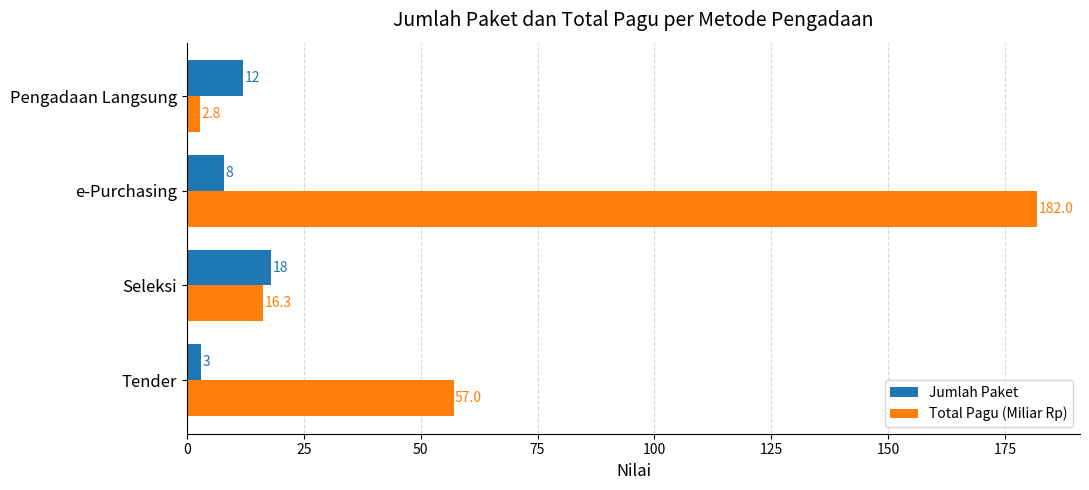

Which series has the widest spread of values?

Total Pagu (Miliar Rp)